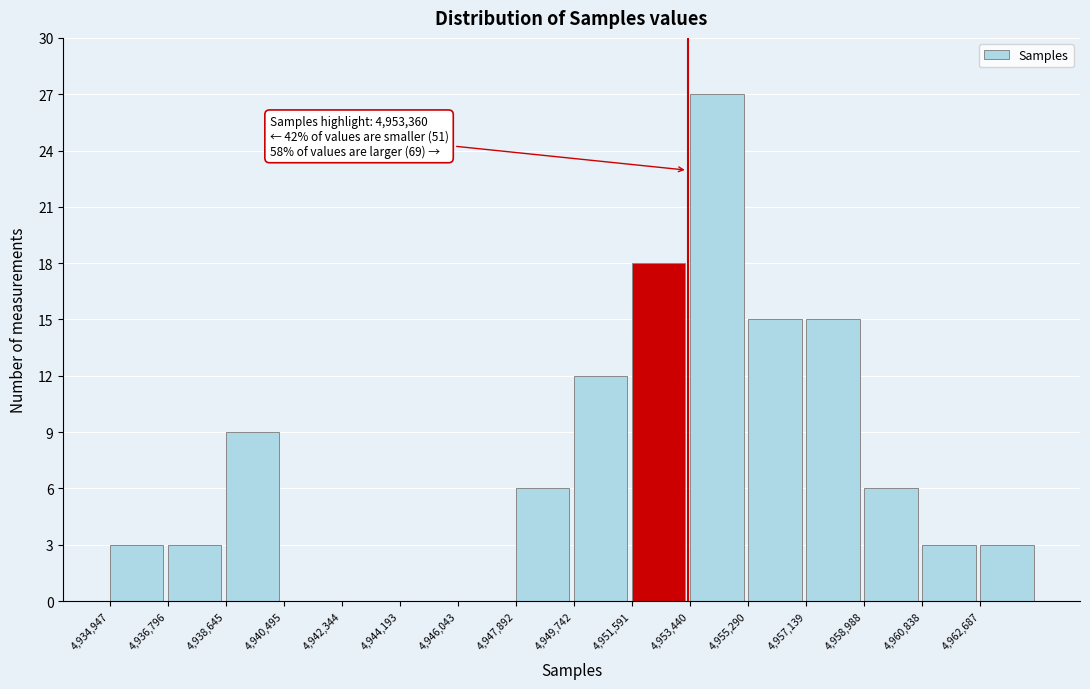

Which range on the x-axis has the tallest bar?

4953400 to 4955200